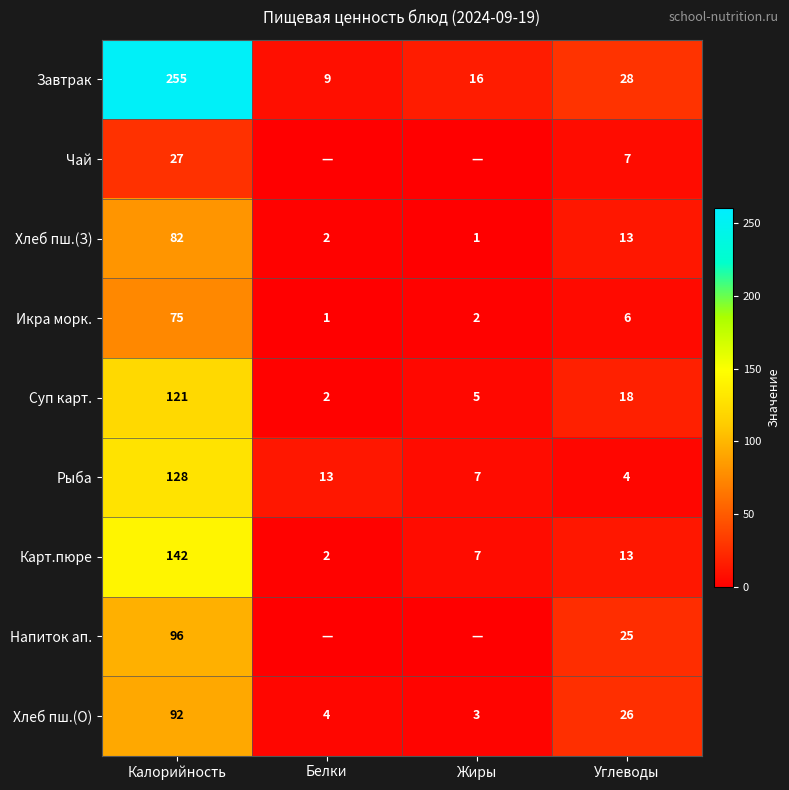

At how many categories does at least one series exceed 151?

1